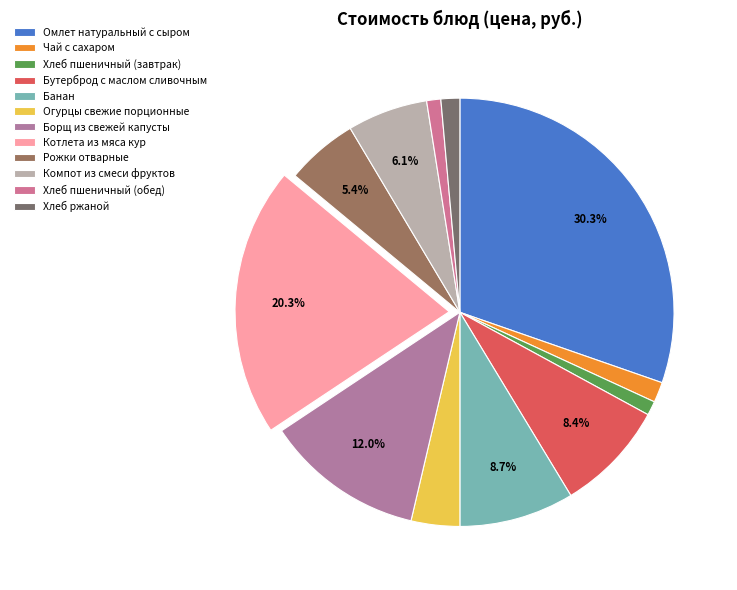

Which has a higher value, Чай с сахаром or Борщ из свежей капусты?

Борщ из свежей капусты